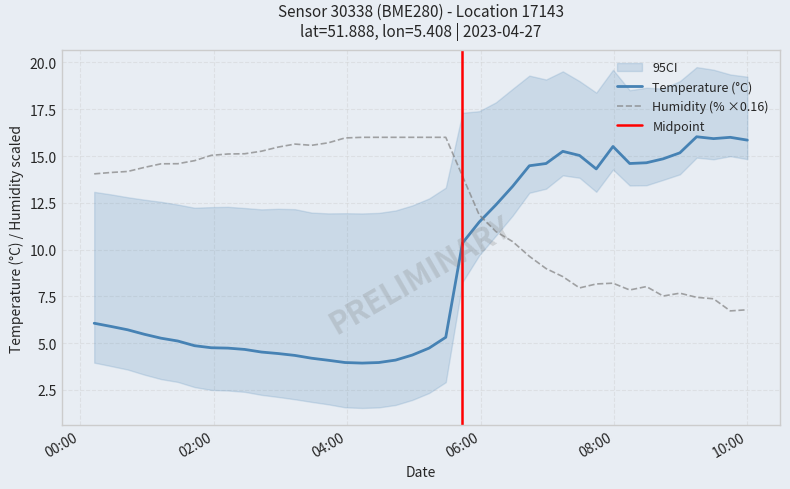

List the series in order of their overall mean, lowest first.

temperature, humidity